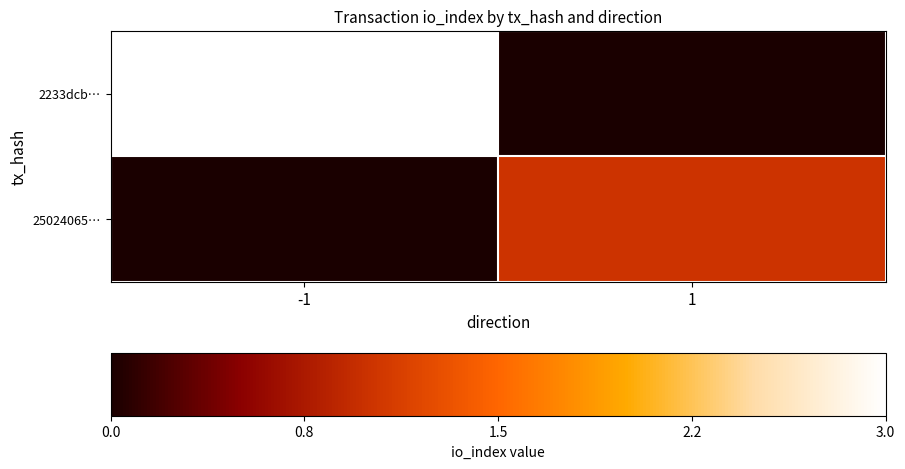

Between -1 and 1, which is larger?

-1